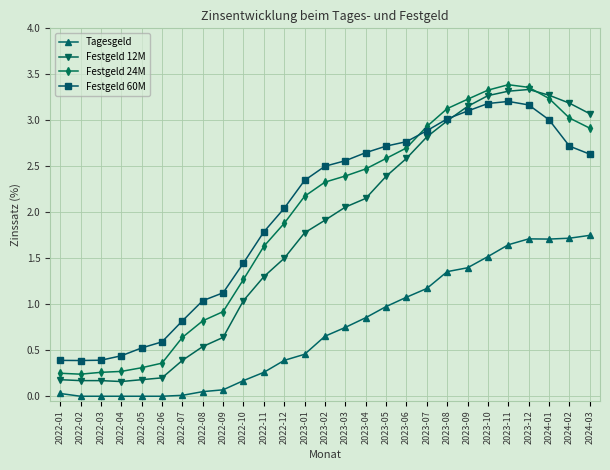

What is the difference between the maximum and minimum values in the Festgeld 60M series?

2.8